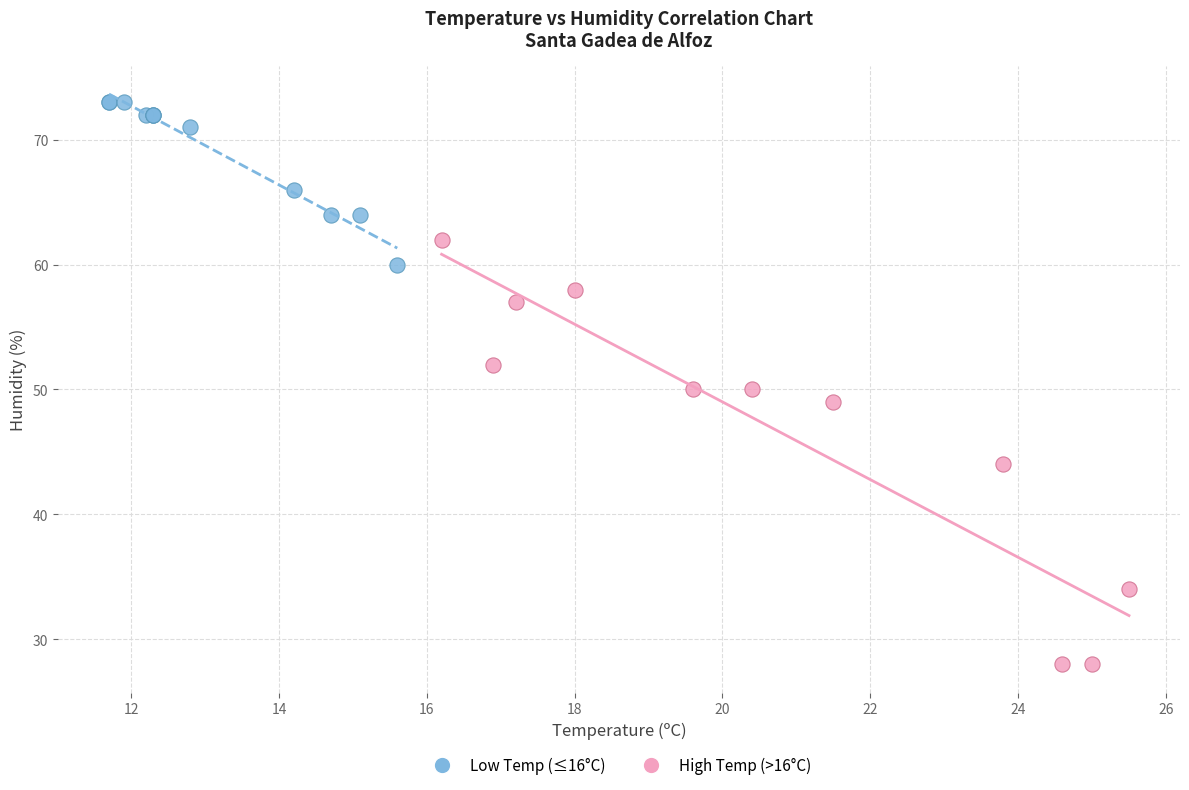

Which series has the largest Y range (max minus min)?

High Temp (>16°C)